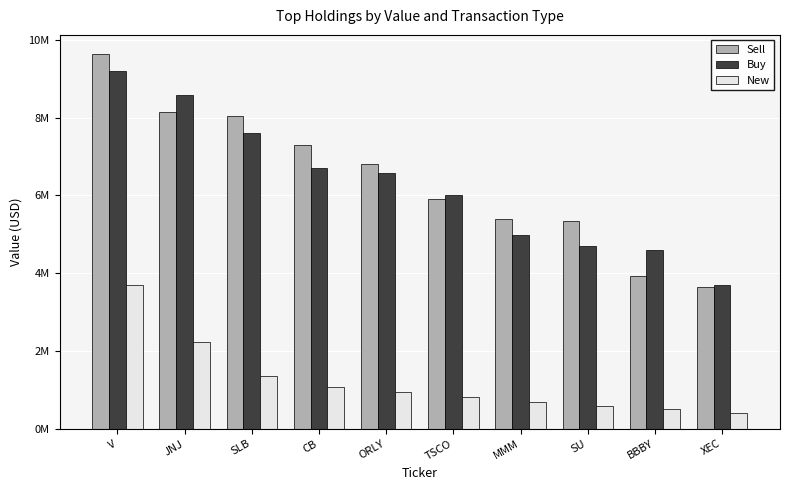

Reading left to right, what are all the values shown in this chart?

Sell: V=9646000	JNJ=8143000	SLB=8037000	CB=7306000	ORLY=6814000	TSCO=5920000	MMM=5393000	SU=5347000	BBBY=3942000	XEC=3646000
Buy: V=9206000	JNJ=8580000	SLB=7607000	CB=6711000	ORLY=6585000	TSCO=6018000	MMM=4980000	SU=4705000	BBBY=4593000	XEC=3701000
New: V=3701000	JNJ=2238000	SLB=1350000	CB=1069000	ORLY=950000	TSCO=820000	MMM=700000	SU=600000	BBBY=500000	XEC=400000